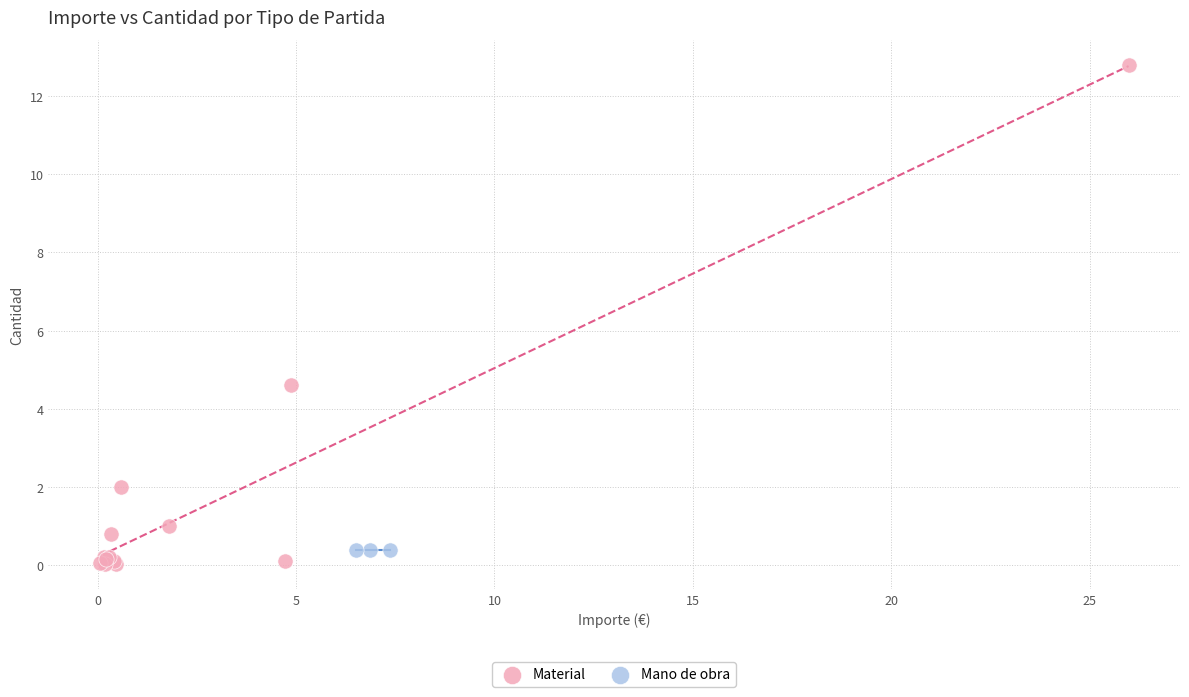

Which series reaches the maximum Y coordinate?

Material